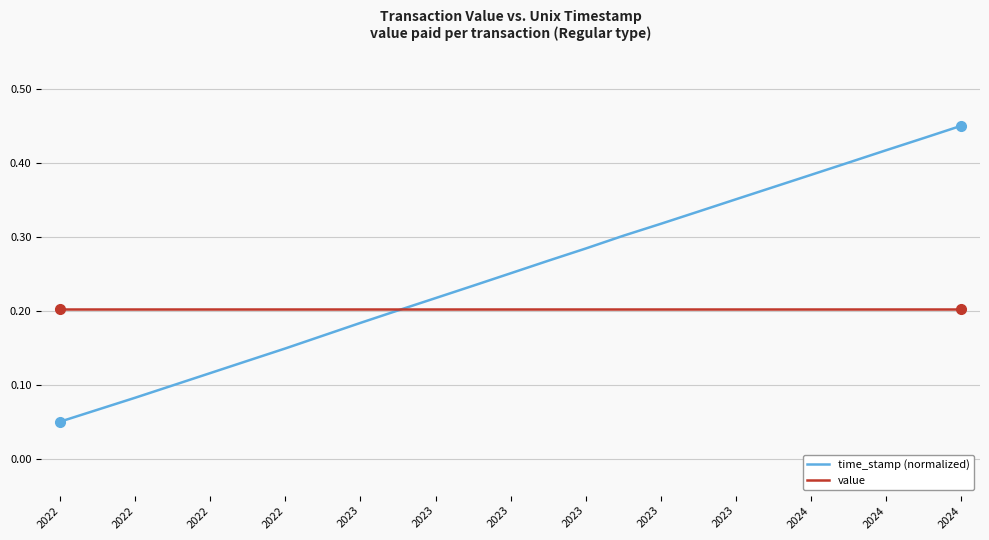

List the series in order of their peak value, lowest first.

value, time_stamp (normalized)